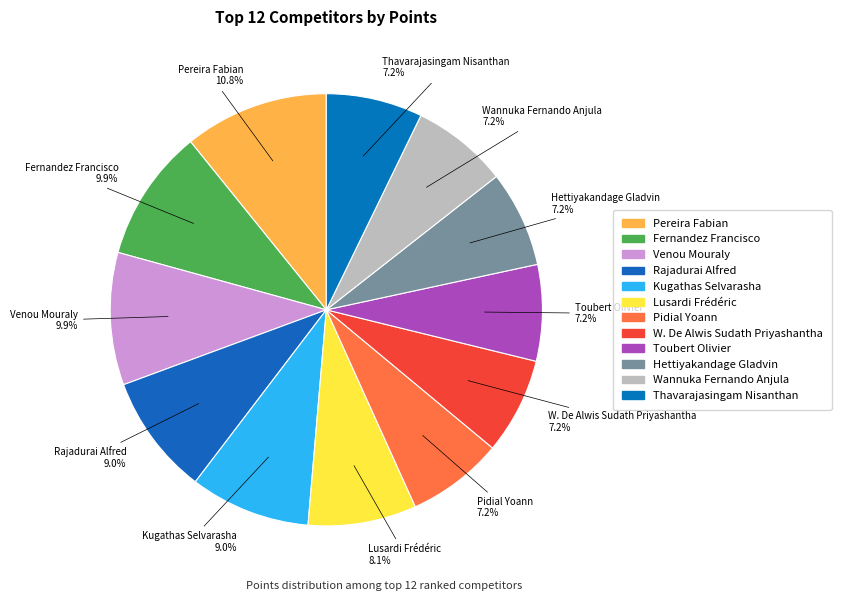

How many slices are in this pie chart?

12